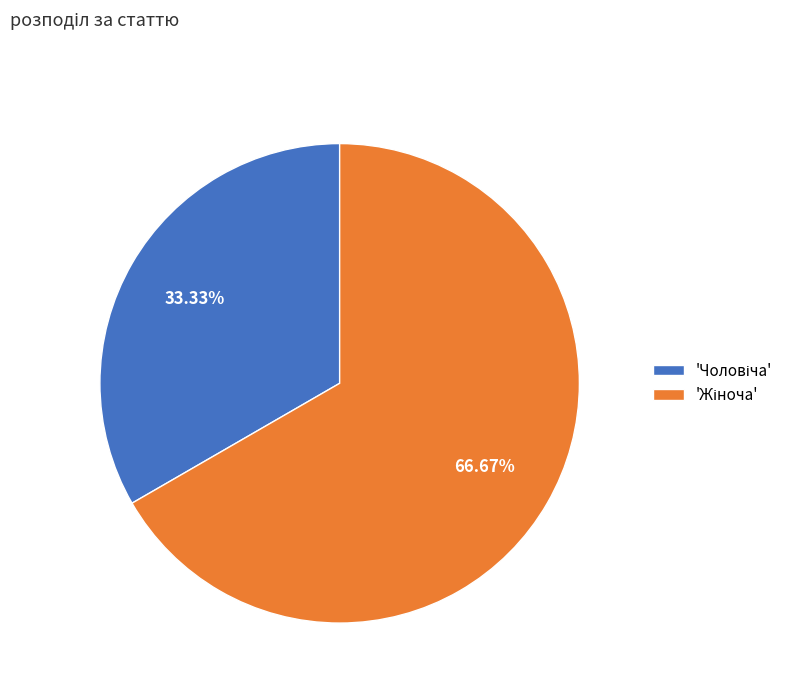

How many slices are in this pie chart?

2